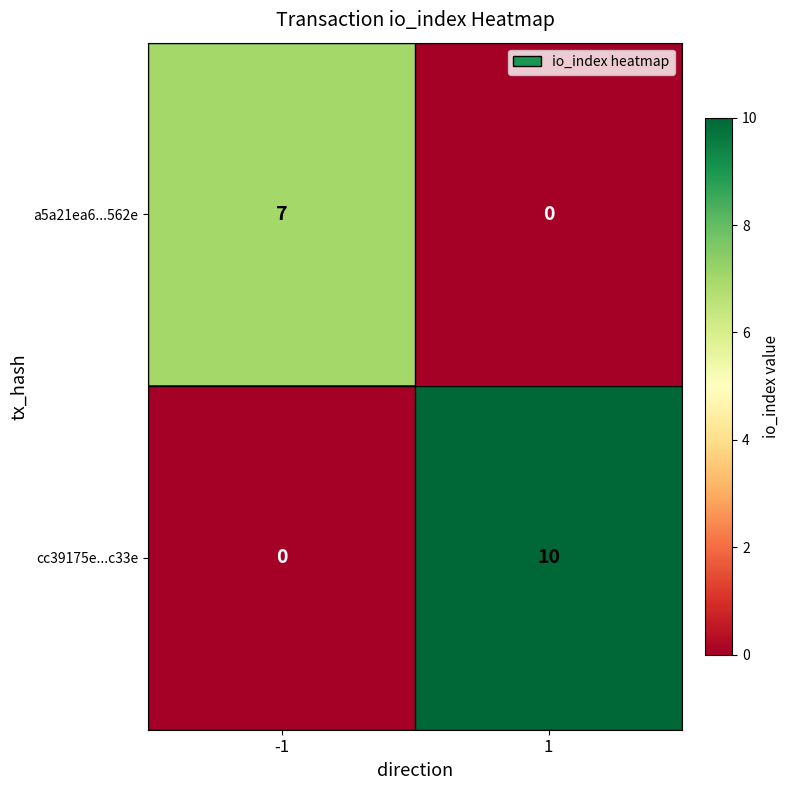

The a5a21ea6...562e series shows 0 at 1. True or false?

True